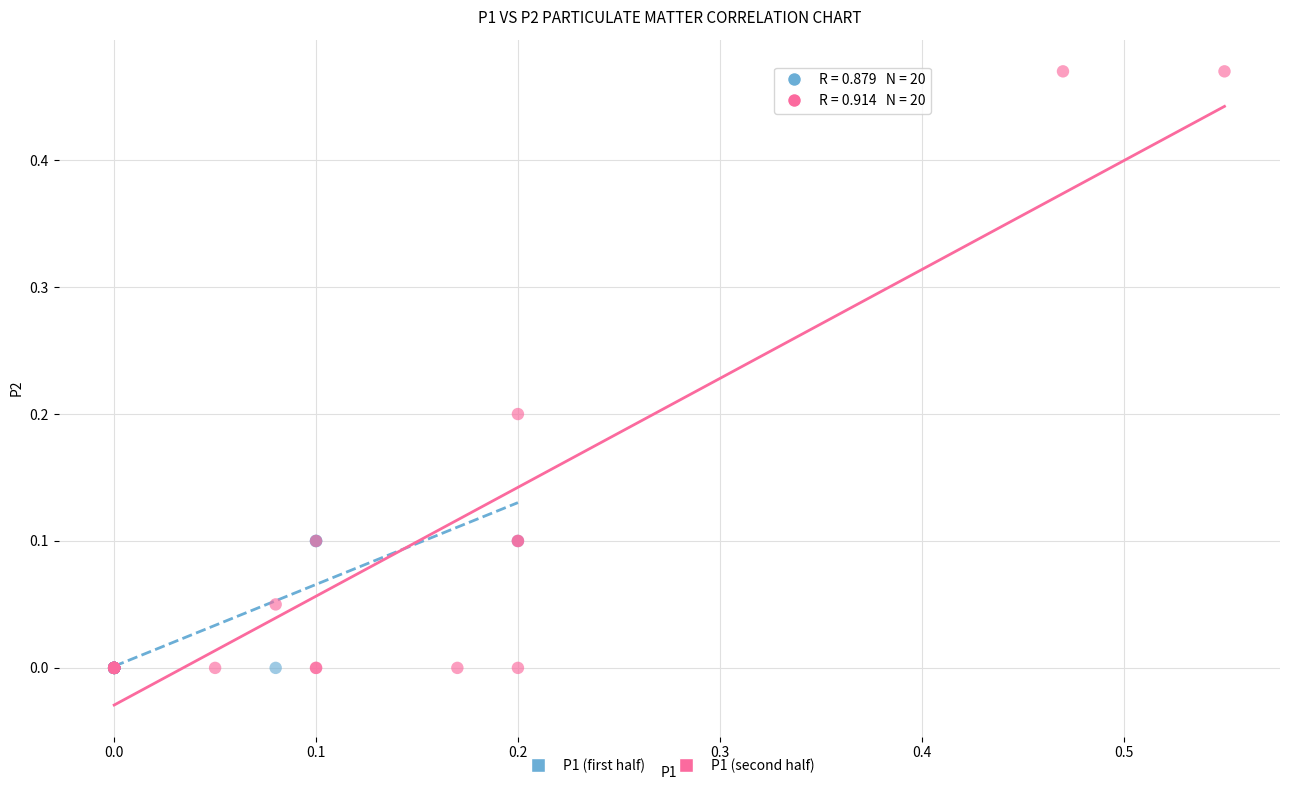

Which series has the widest spread of Y values?

P1 (second half)